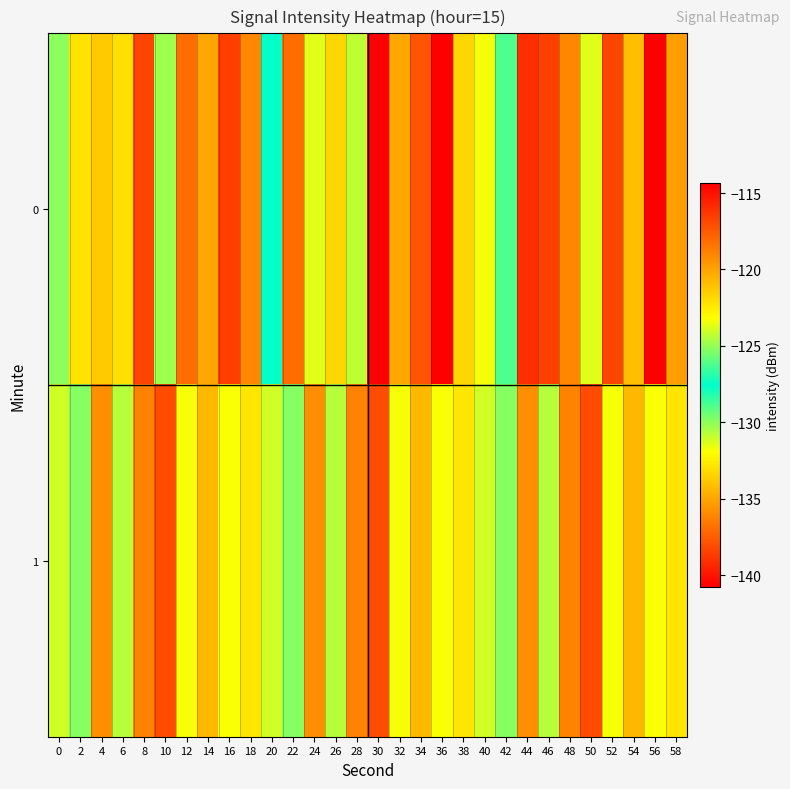

Rank the series by their maximum value, from highest to lowest.

0, 1